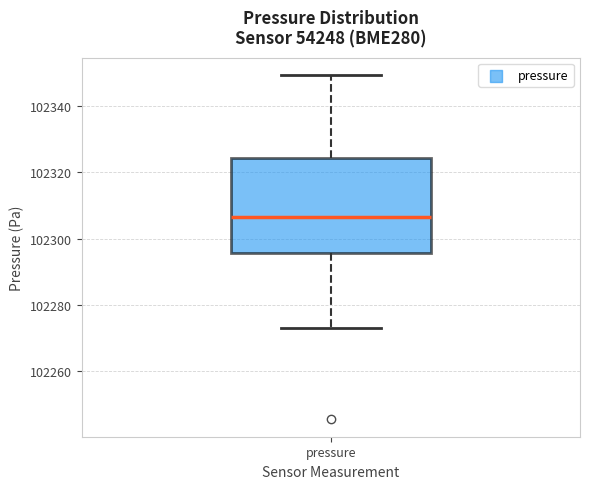

Read this box plot against the y-axis: the position of the median line, the range covered by the box, and the ends of both whiskers. The values are not printed on the chart, so give them approximately, as read against the axis.

median 102306, box 102296 to 102324, whiskers 102274 to 102350